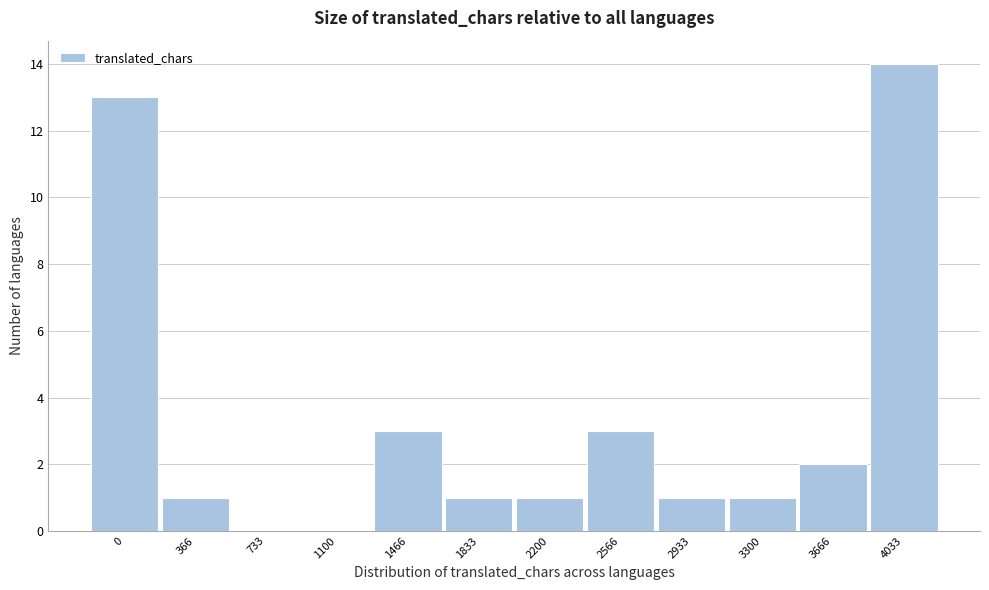

Reading left to right, what are all the values shown in this chart?

0=13	366=1	733=0	1100=0	1466=3	1833=1	2200=1	2566=3	2933=1	3300=1	3666=2	4033=14